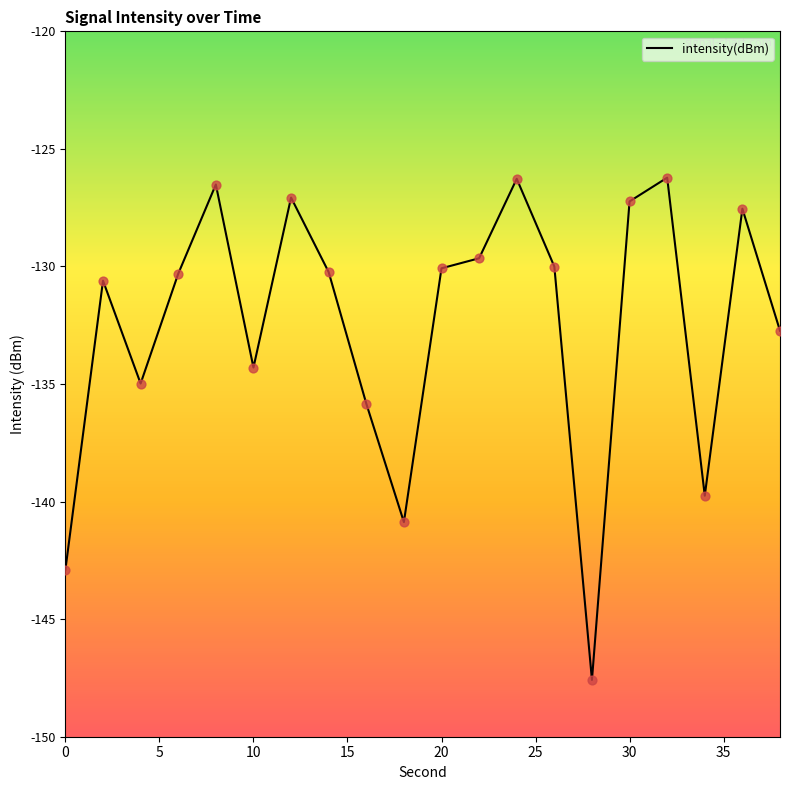

What is the smallest value displayed?

-147.6